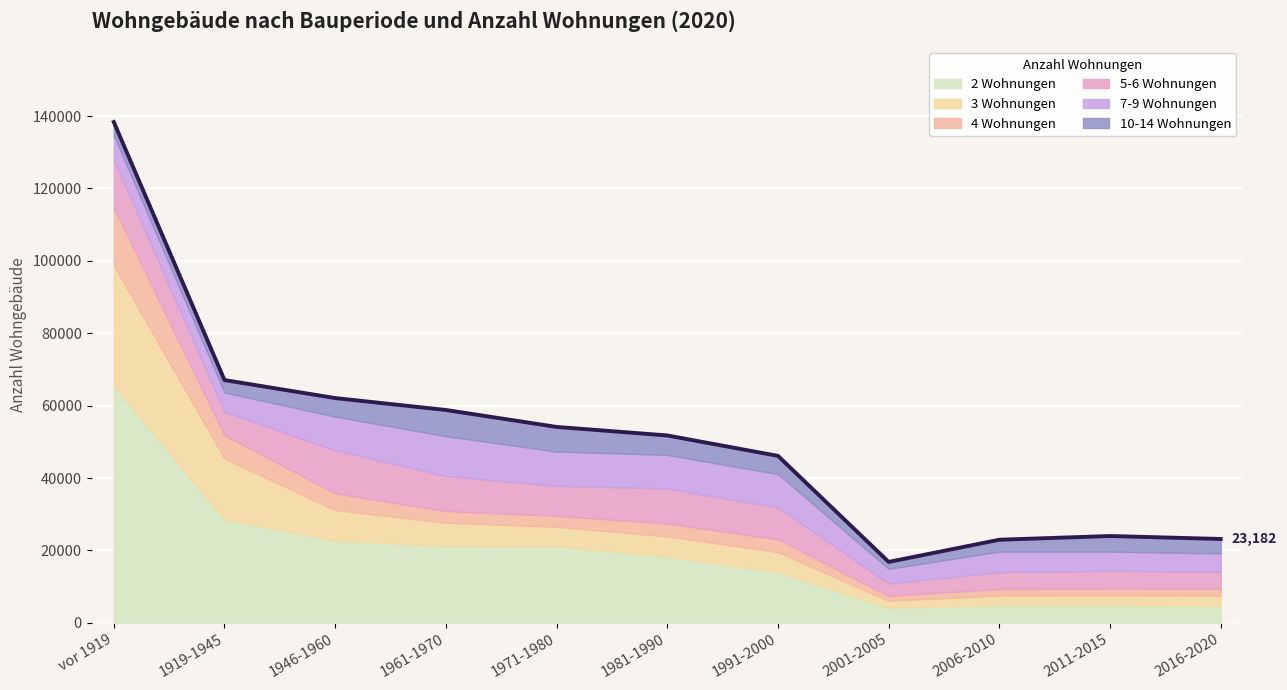

At which label does 5-6 Wohnungen first exceed 8282?

vor 1919